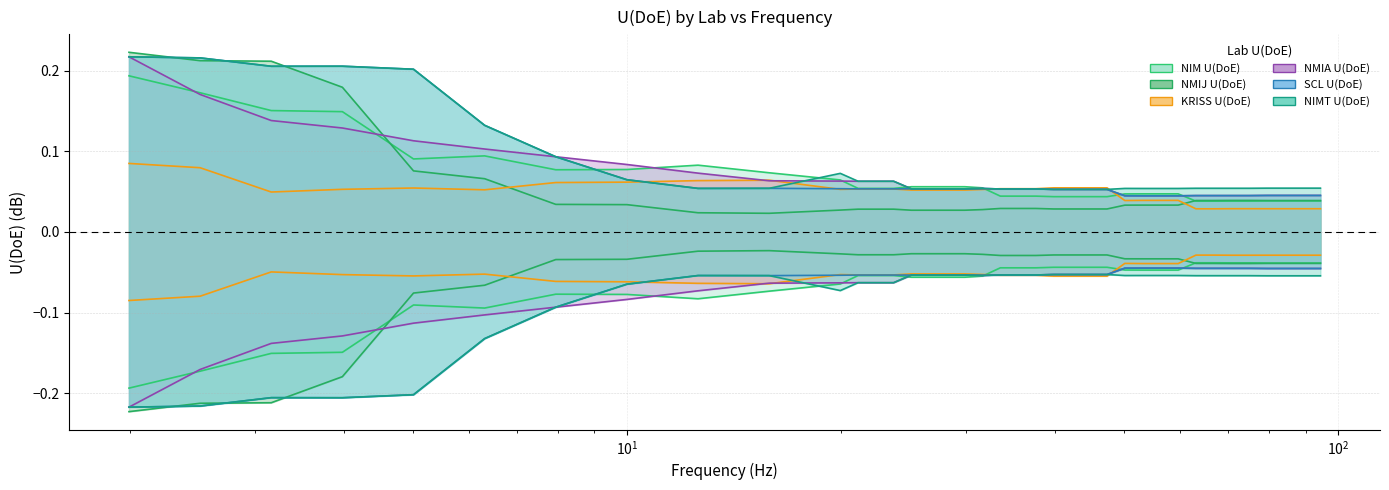

At how many categories does at least one series exceed 0?

38